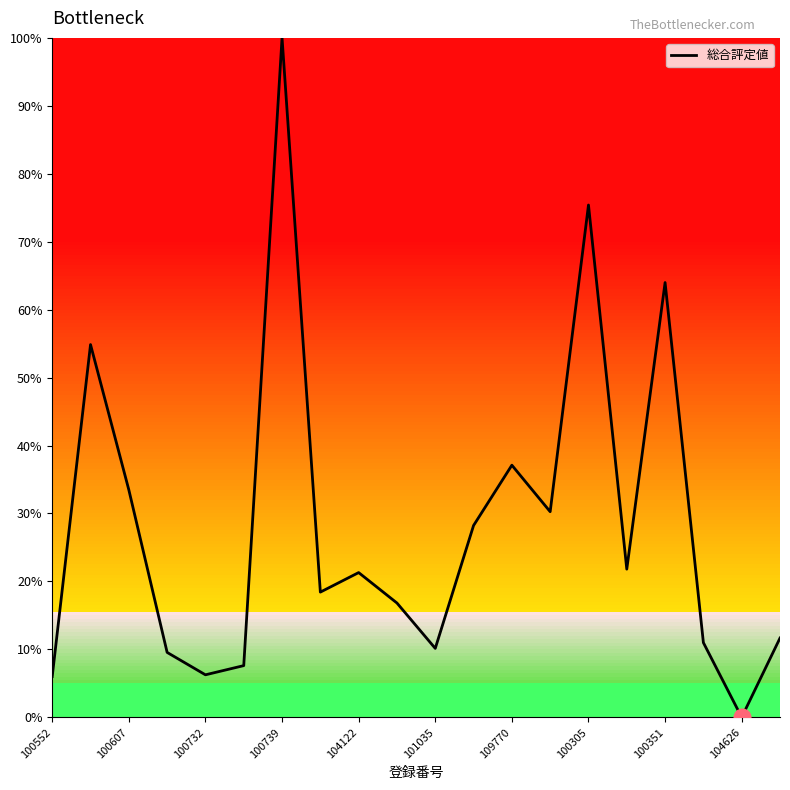

What is the greatest value displayed?

100.0